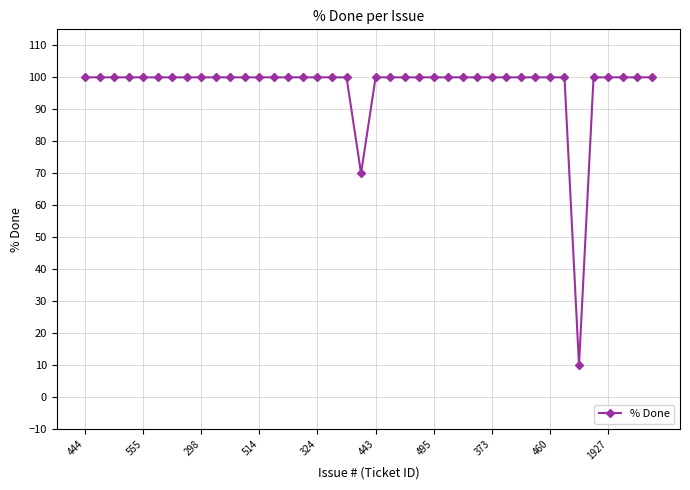

What is the value of the 3rd point from the left?

100